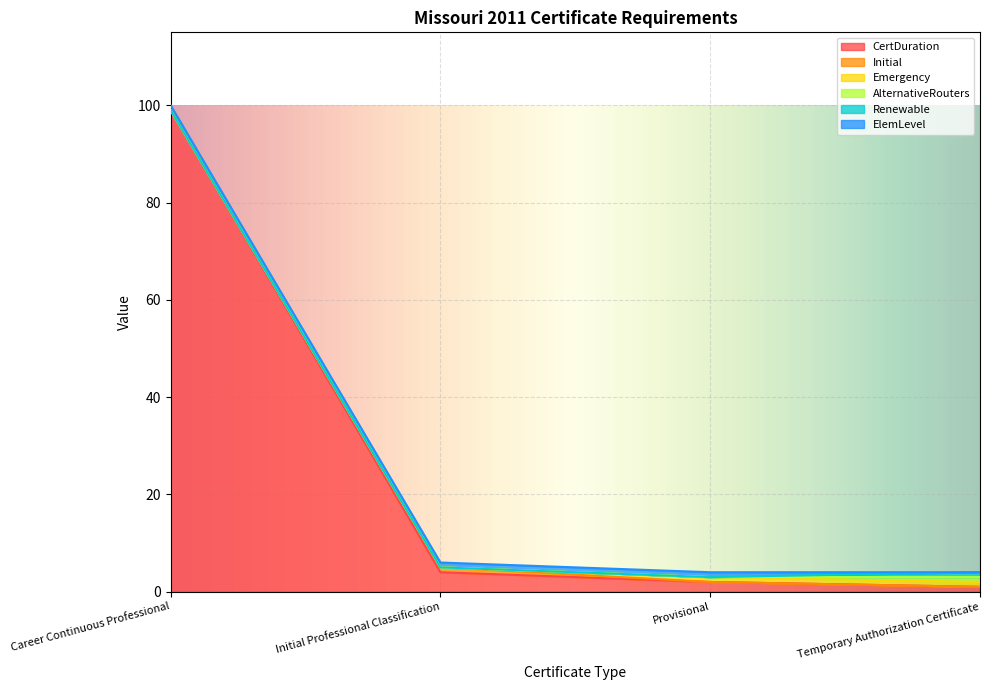

How many series are shown in this chart?

6